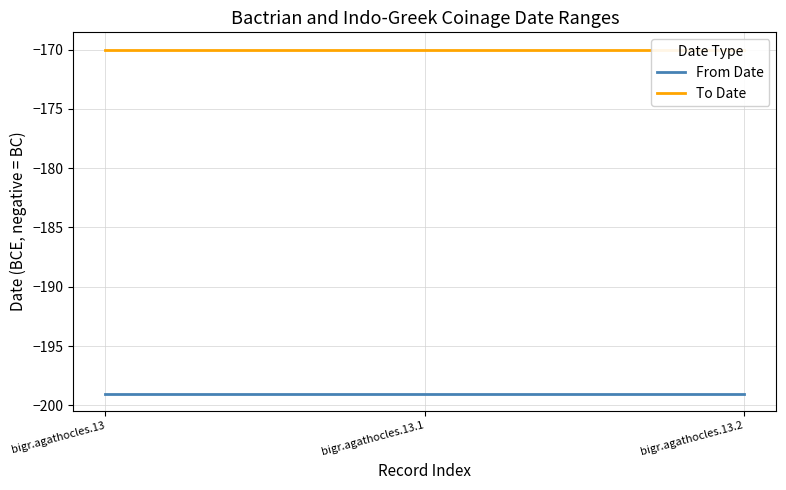

Rank the series at bigr.agathocles.13 from highest to lowest value.

To Date, From Date